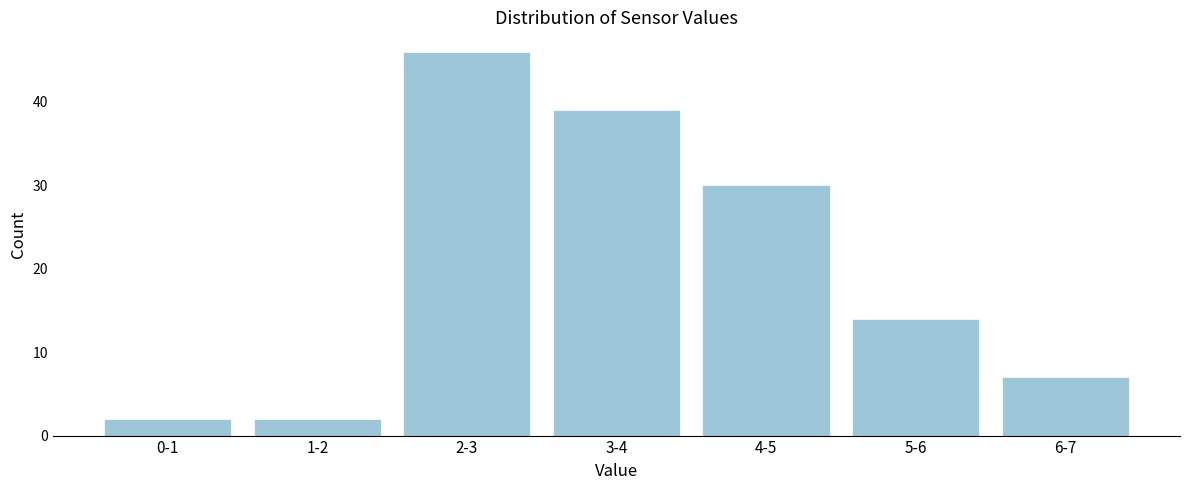

Reading left to right, extract all data points from this chart.

2	2	46	39	30	14	7